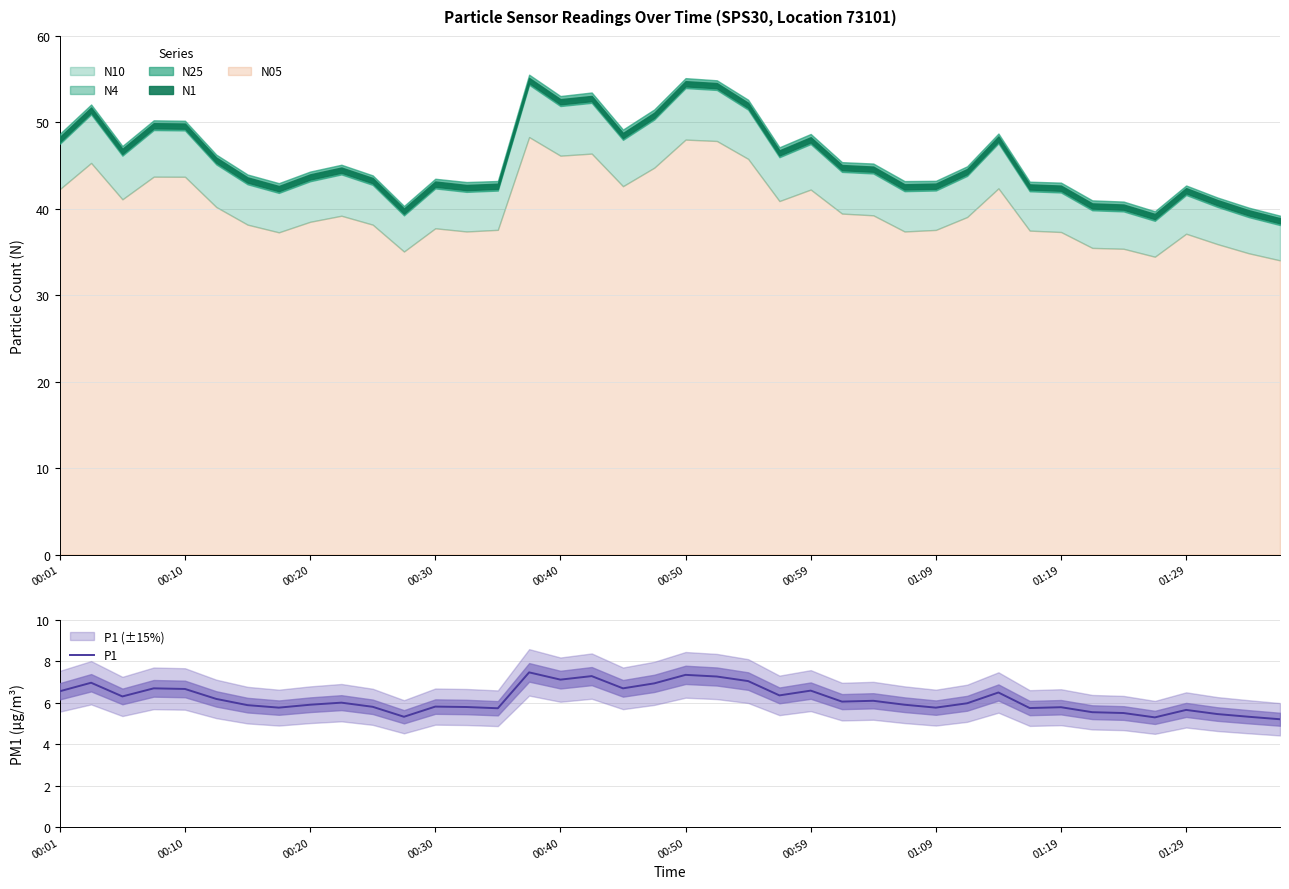

The value of P1 at 00:01 is 10.3. True or false?

False